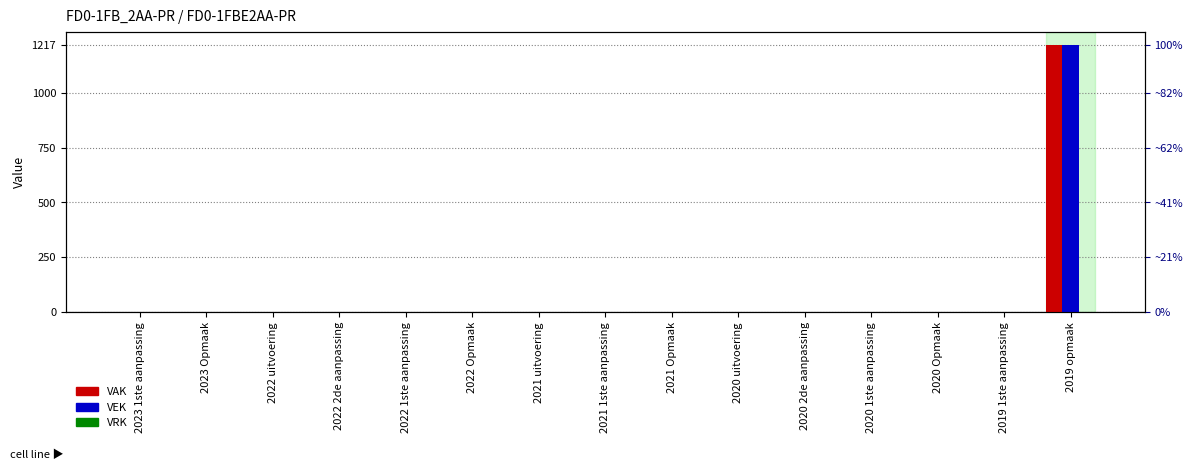

At how many categories does at least one series exceed 602?

1